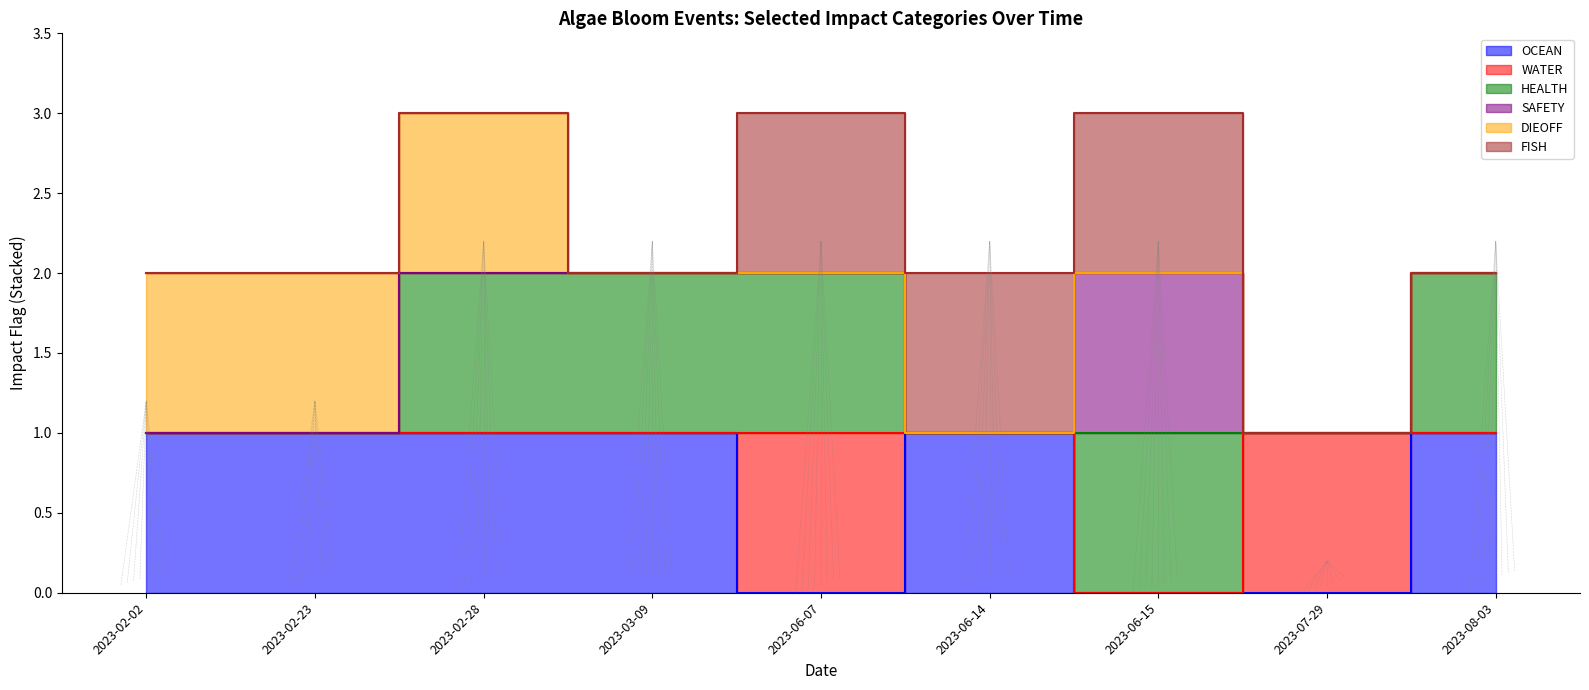

The value of HEALTH at 2023-02-28 is 2. True or false?

True